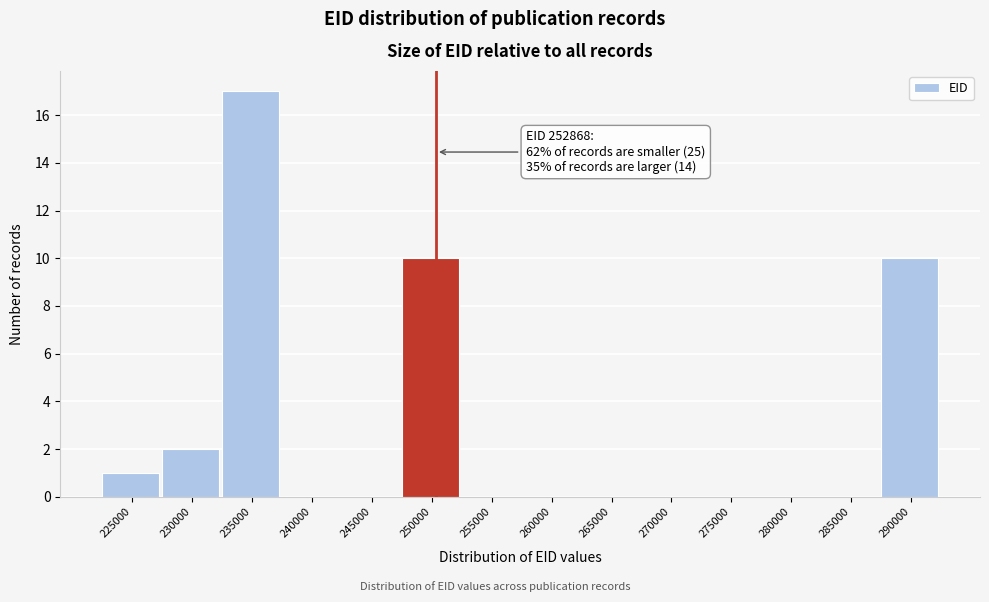

Reading left to right, list all the values displayed in this chart.

225000=1	230000=2	235000=17	240000=0	245000=0	250000=10	255000=0	260000=0	265000=0	270000=0	275000=0	280000=0	285000=0	290000=10